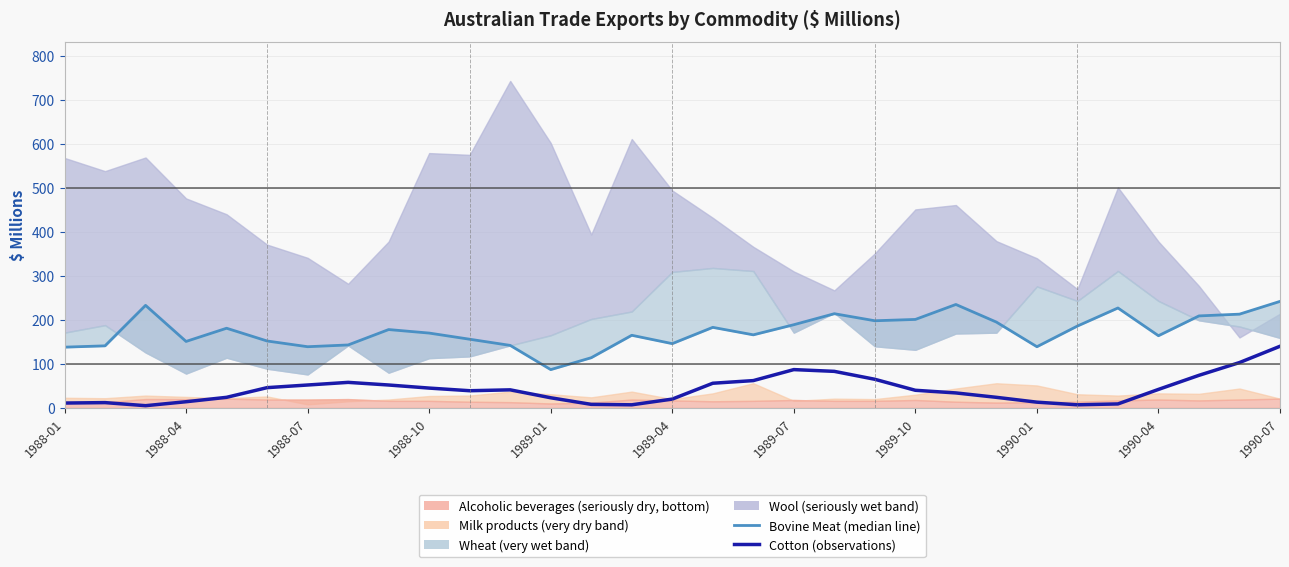

Rank the categories by Cotton (observations) value from highest to lowest.

30, 29, 18, 19, 28, 20, 17, 1989-10, 16, 1989-07, 1990-01, 1989-04, 1990-04, 27, 11, 21, 1990-07, 22, 1989-01, 23, 12, 15, 1988-10, 24, 1988-04, 1988-01, 26, 13, 14, 25, 1988-07